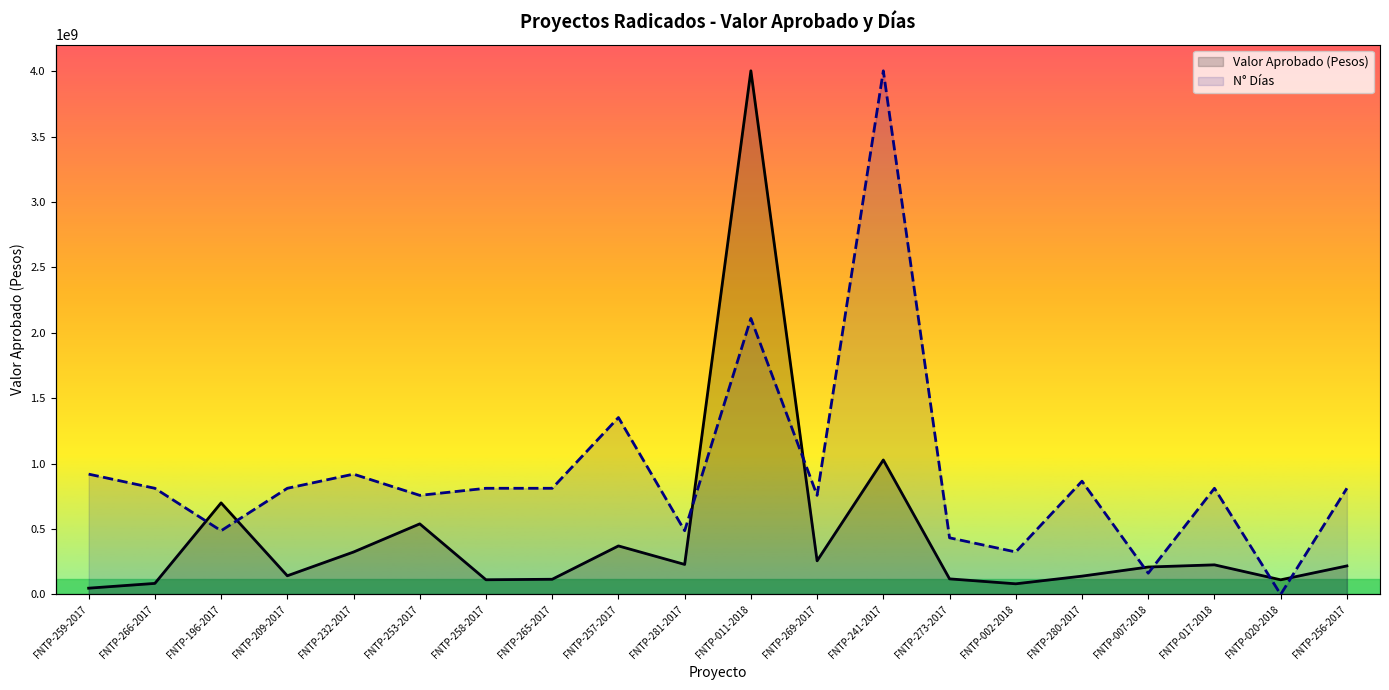

How many lines are shown in the chart?

2